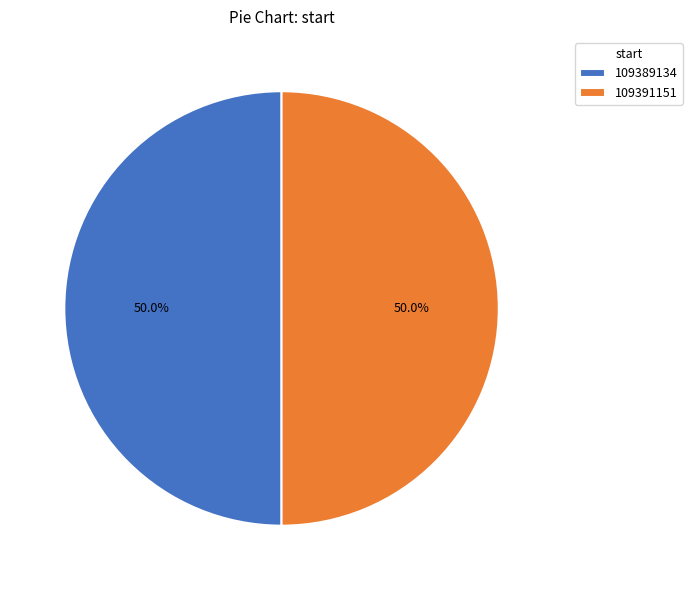

Approximately how many times larger is the value at 109391151 compared to 109389134?

1.0